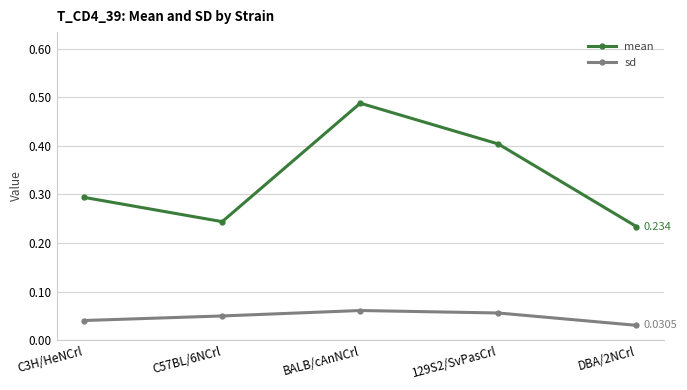

True or false: sd and mean intersect in this chart.

False